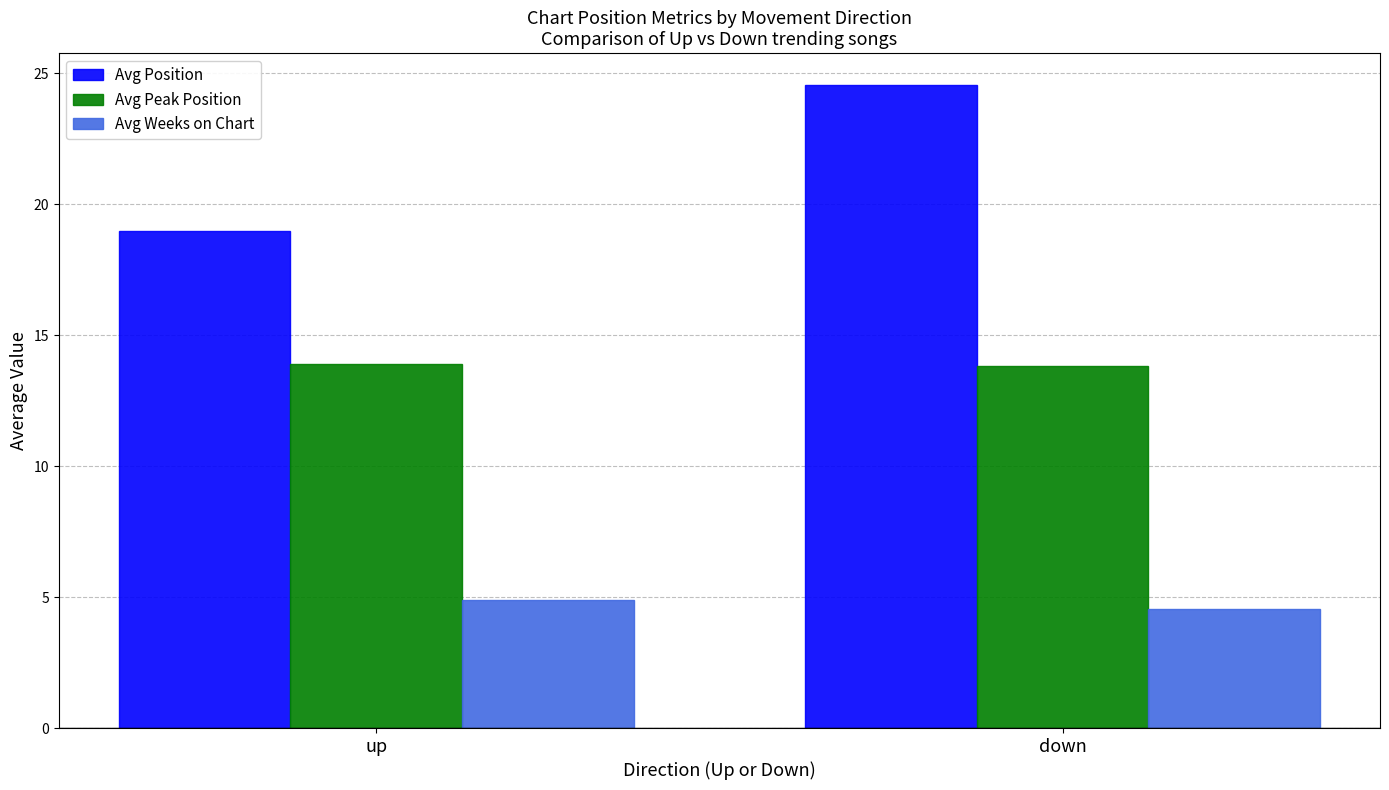

What is the difference between the highest and lowest values at down?

20.0